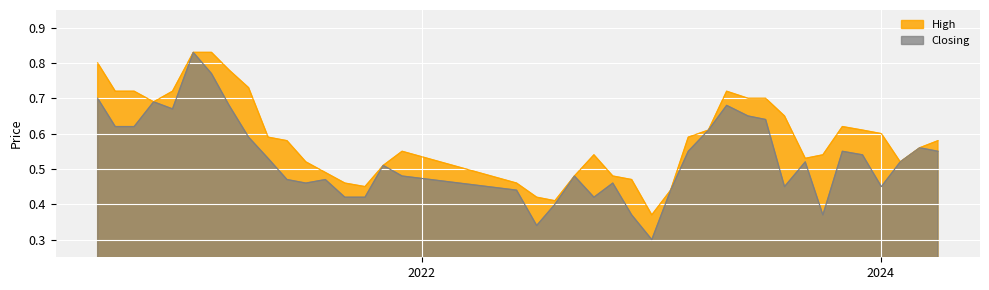

What is the difference between the maximum and second lowest values in the Closing series?

0.5